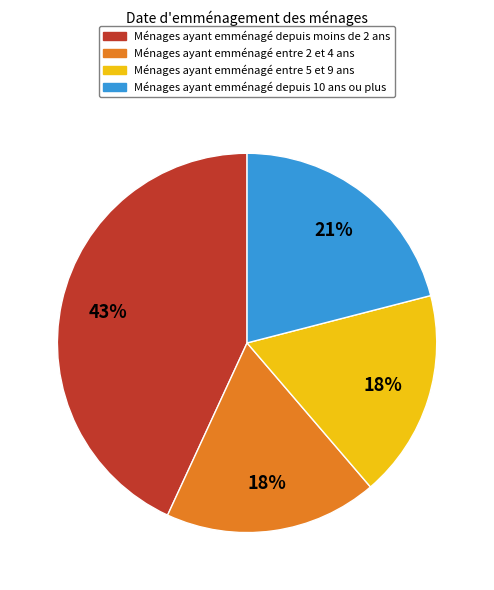

To the nearest percent, what is the average slice percentage?

25%